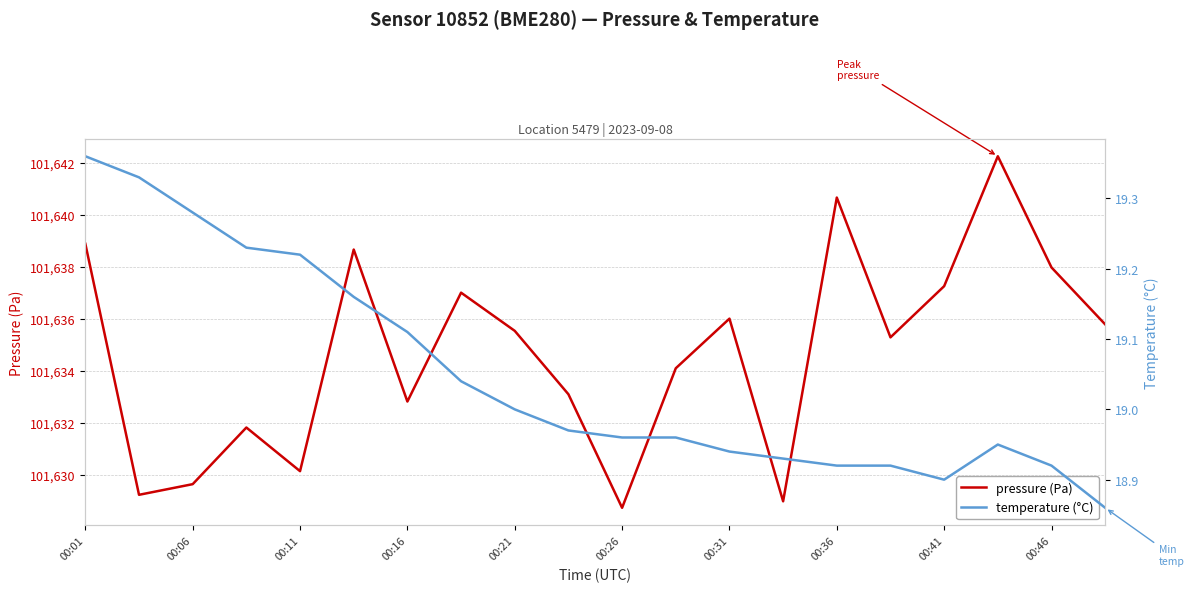

What is the lowest value of the temperature series?

18.9